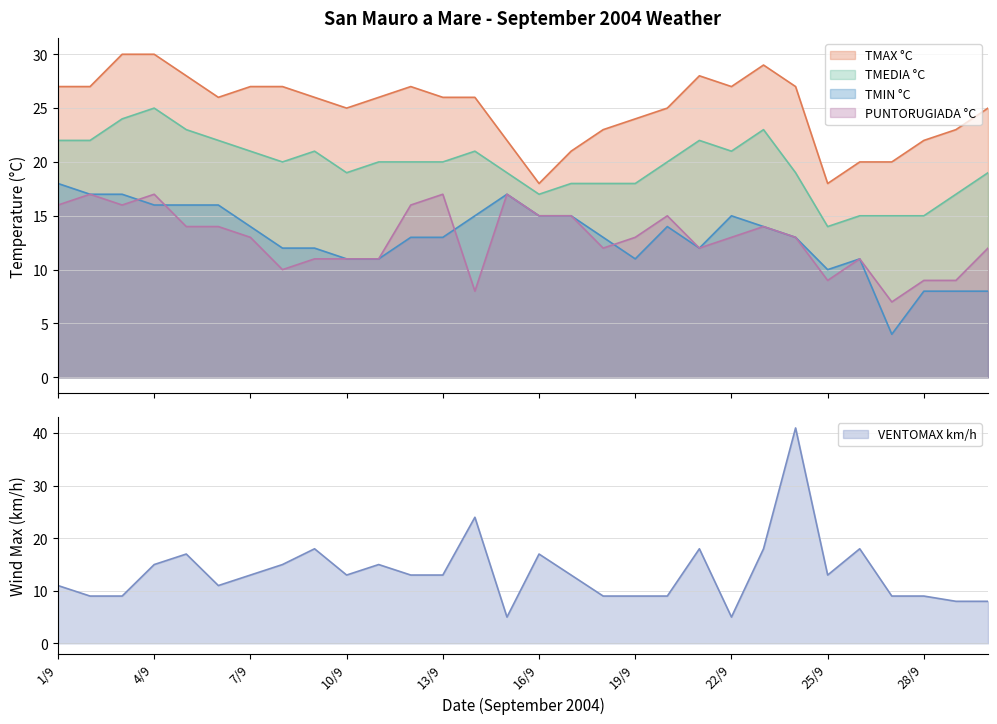

Where is TMIN °C nearest to the value 11?

10/9